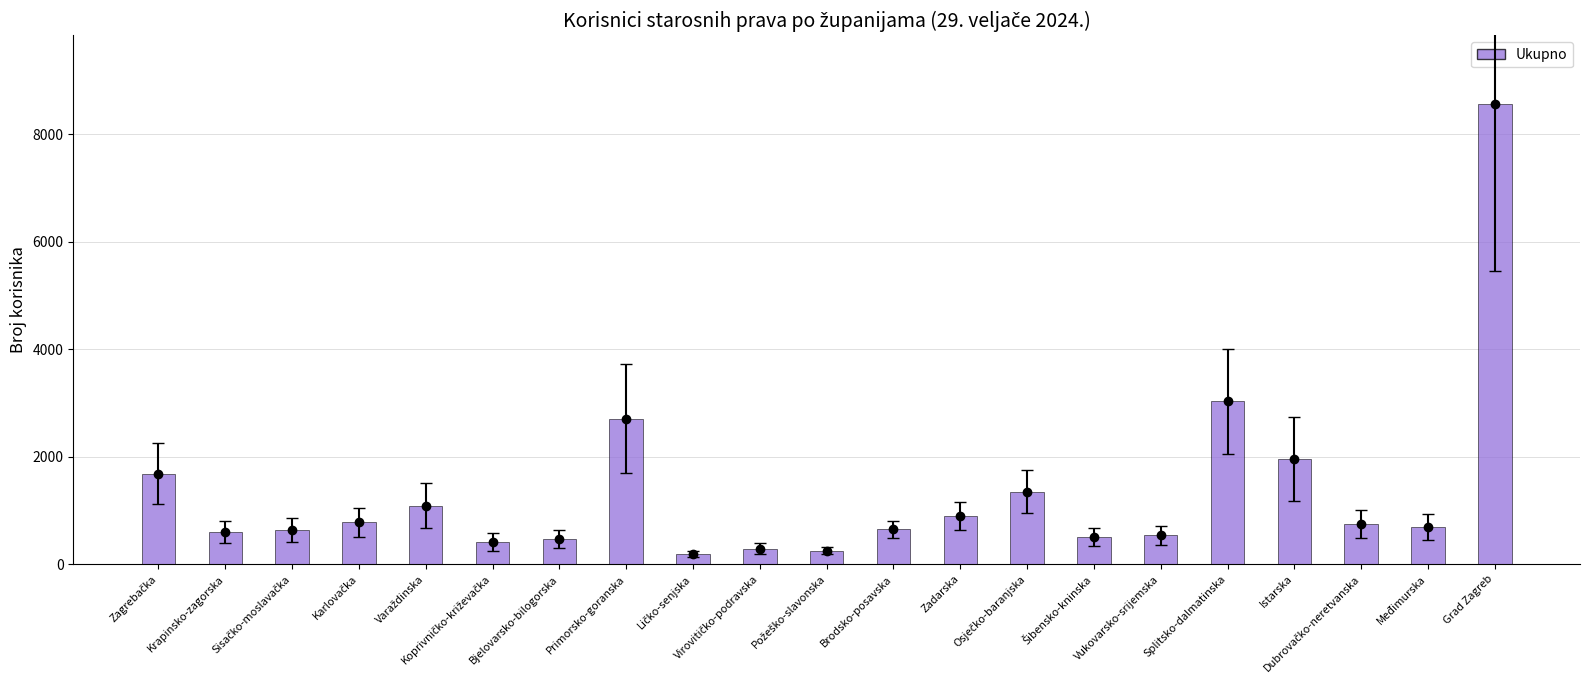

Does the chart contain any negative values?

No